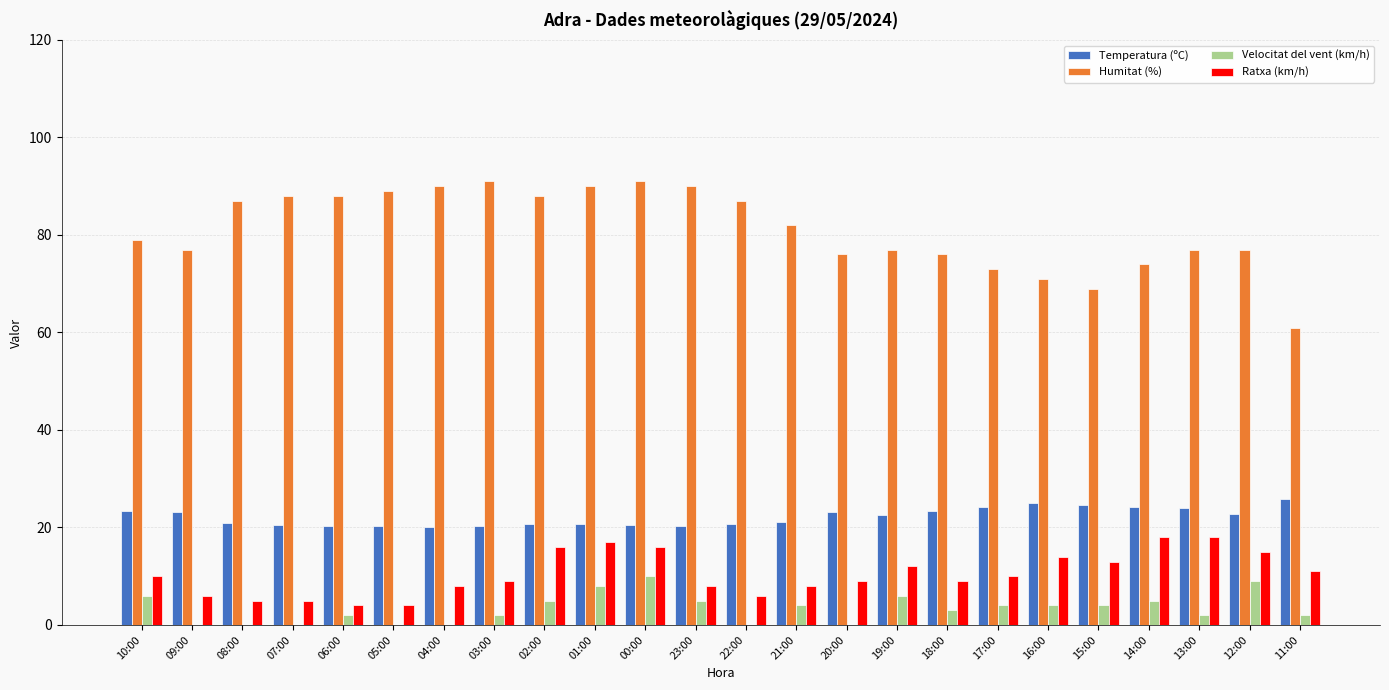

The Humitat (%) series shows 77.0 at 19:00. True or false?

True